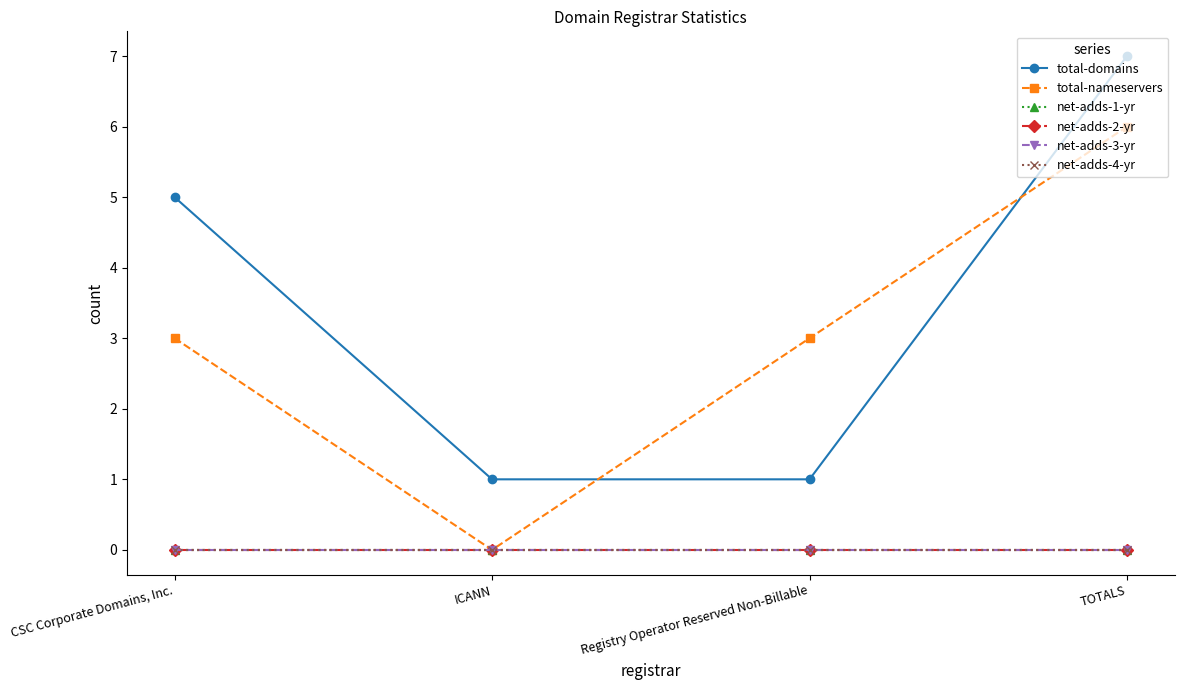

List the series in order of their peak value, lowest first.

net-adds-1-yr, net-adds-2-yr, net-adds-3-yr, net-adds-4-yr, total-nameservers, total-domains